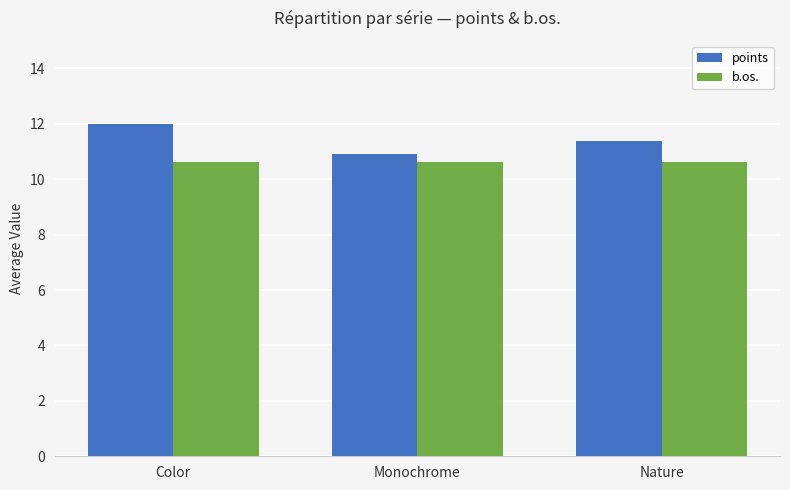

True or false: points has a value of 6.6 at Color.

False